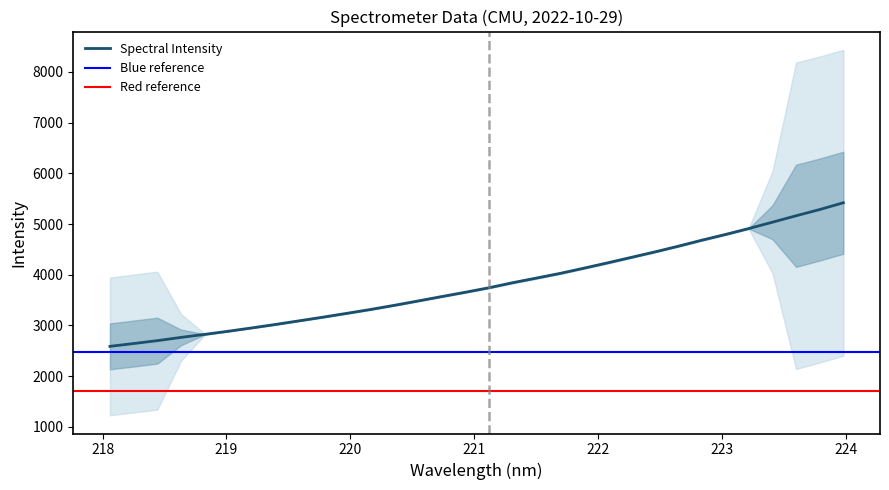

How many data points are above 3742?

16